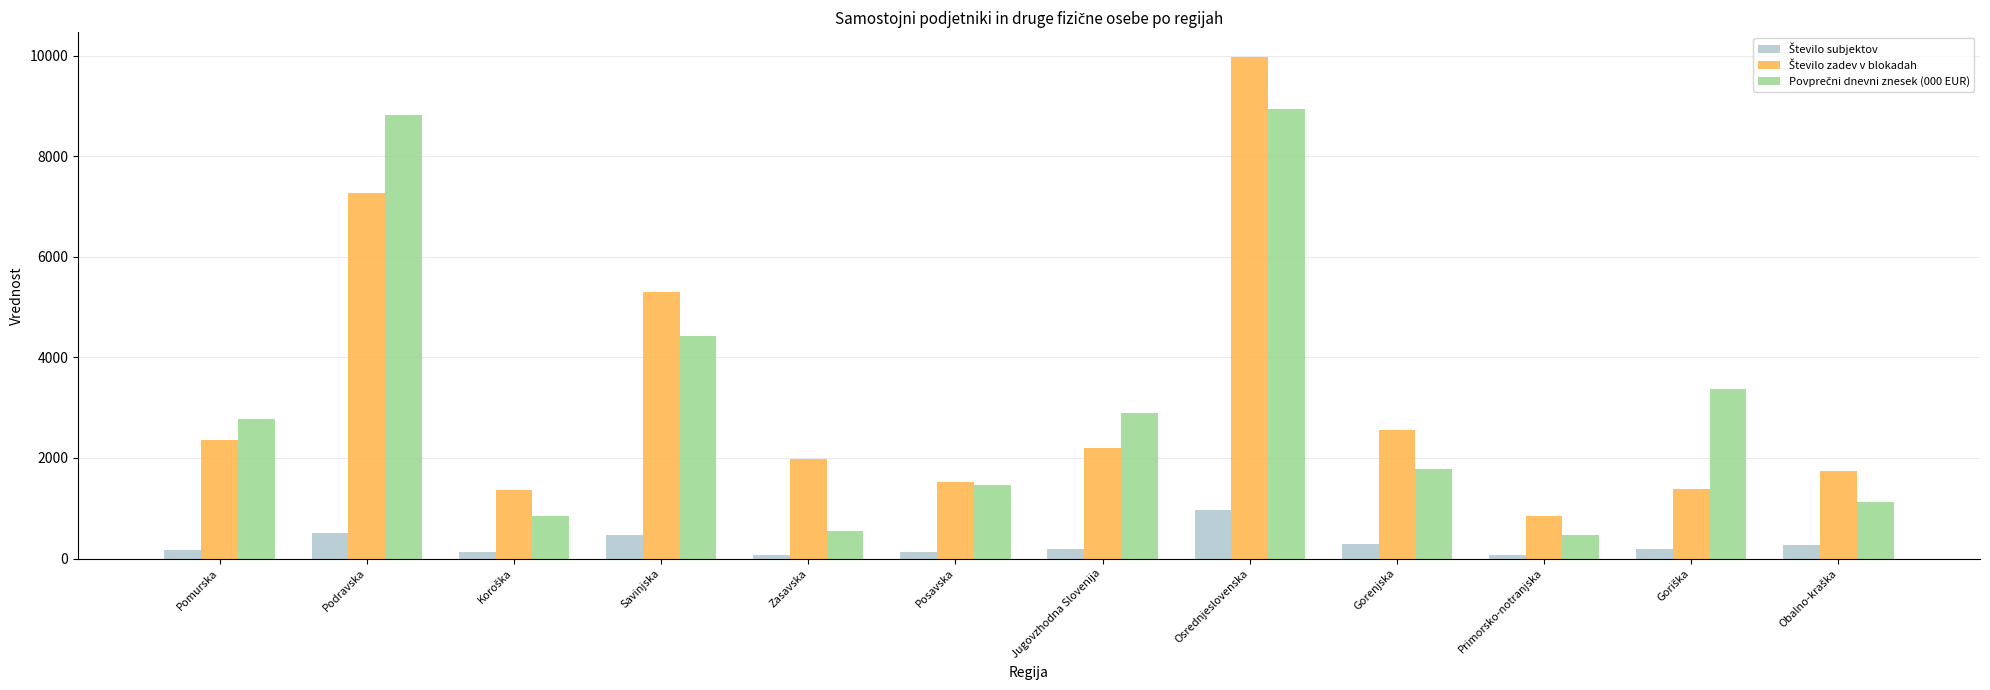

What is the maximum value shown in the chart?

9968.0